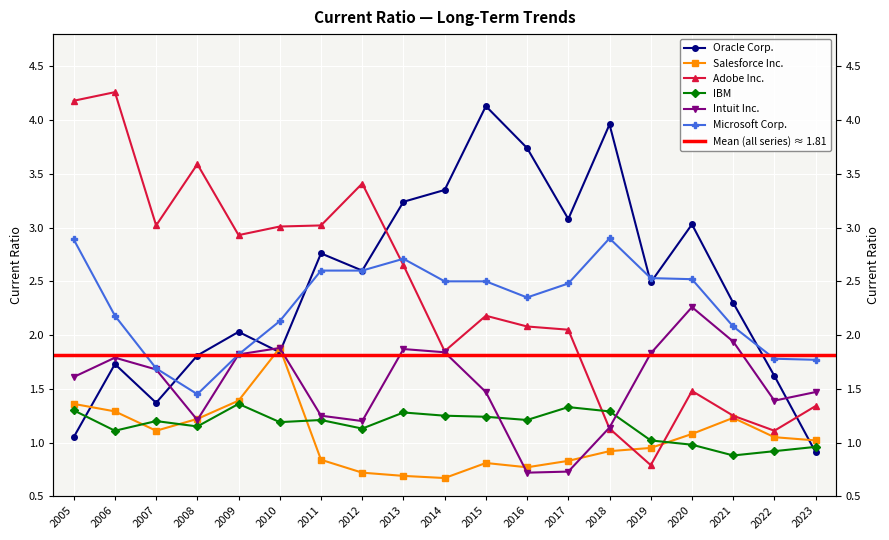

Where is the first local minimum for Intuit Inc.?

2008